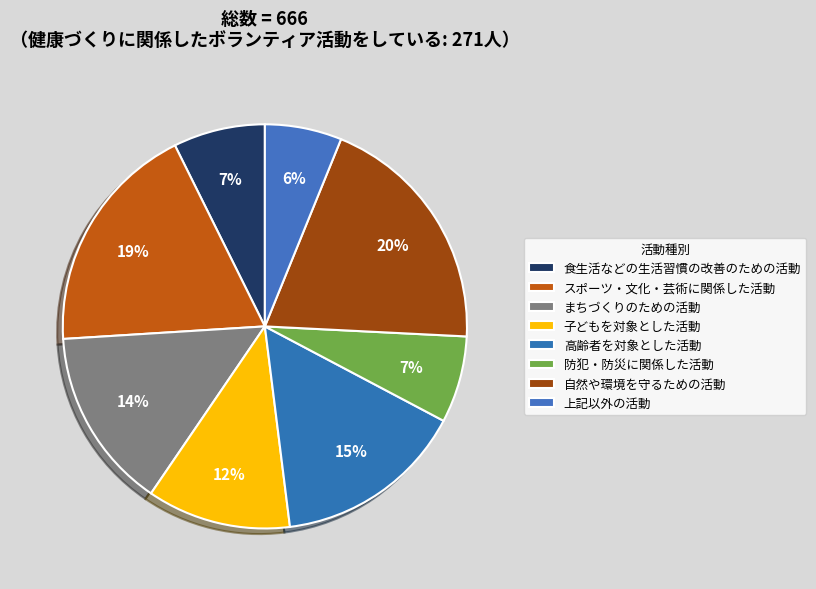

Rank the categories by value from highest to lowest.

自然や環境を守るための活動, スポーツ・文化・芸術に関係した活動, 高齢者を対象とした活動, まちづくりのための活動, 子どもを対象とした活動, 食生活などの生活習慣の改善のための活動, 防犯・防災に関係した活動, 上記以外の活動